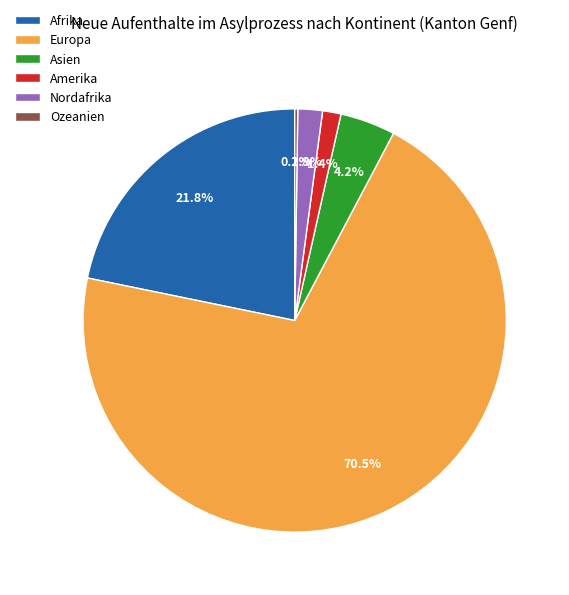

To the nearest percent, what is the difference between the Europa and Asien slice percentages?

66%